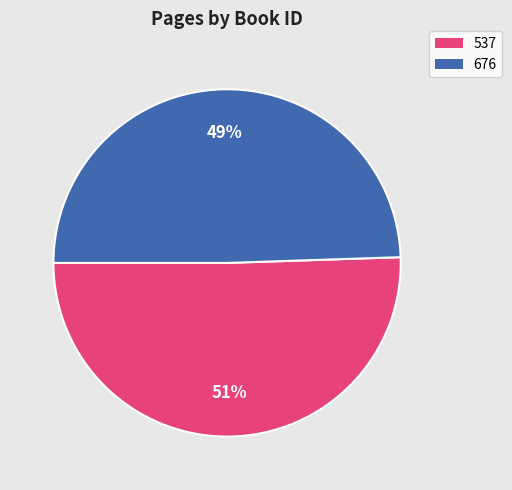

Is the sum of 537 and 676 greater than half?

Yes